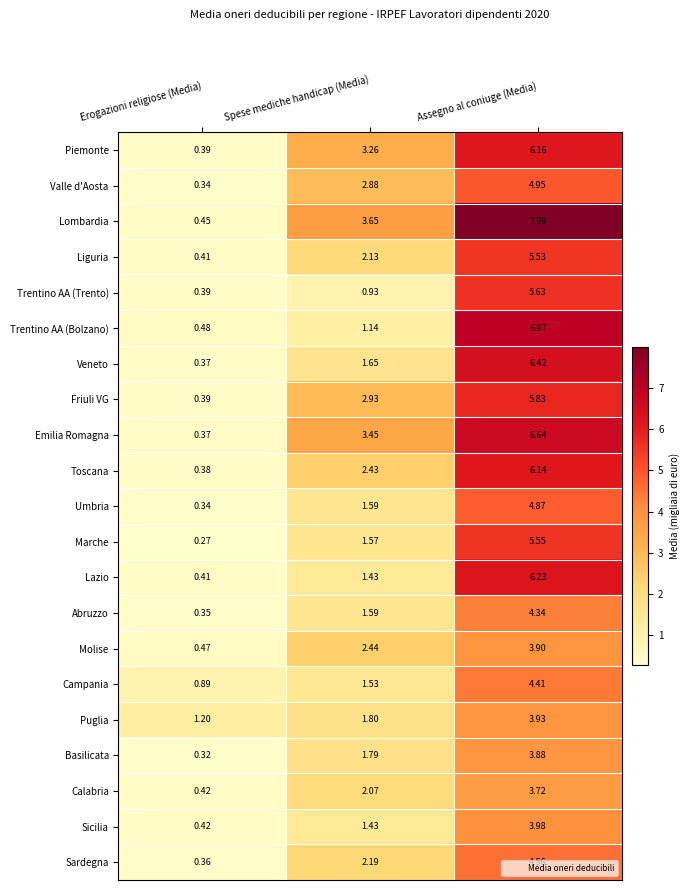

How many categories are shown in the chart?

3